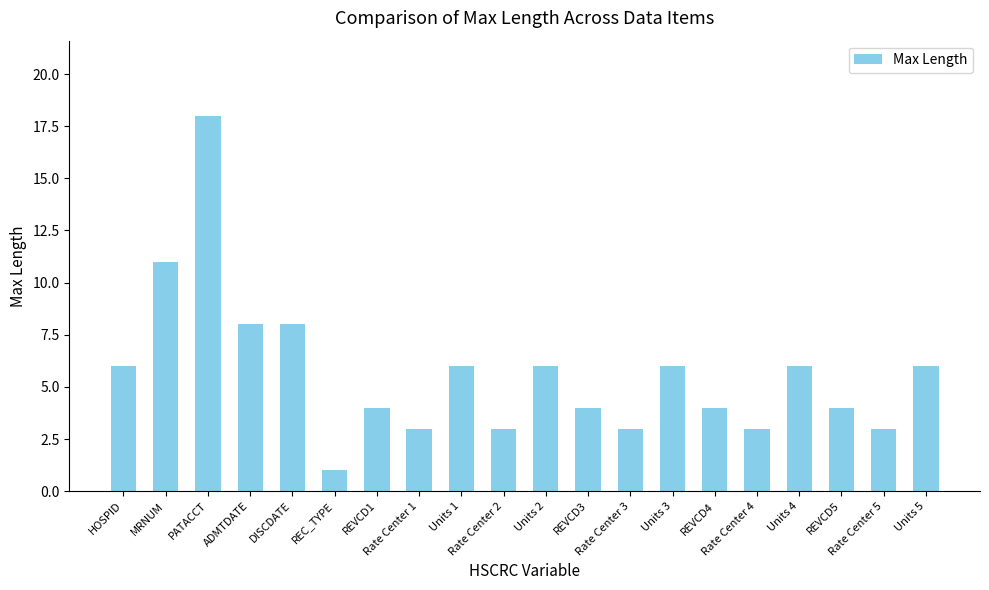

What is the difference between the values at Rate Center 3 and Units 5?

3